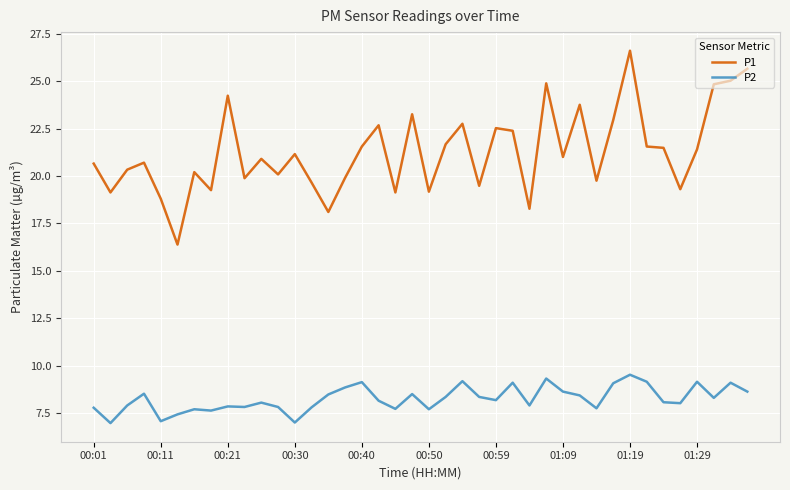

What is the difference between the maximum and minimum values in the P1 series?

10.2